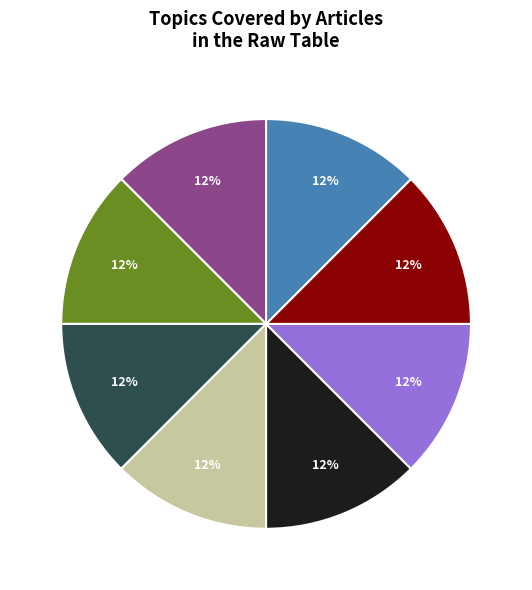

Is there any slice that represents more than half of the pie?

No